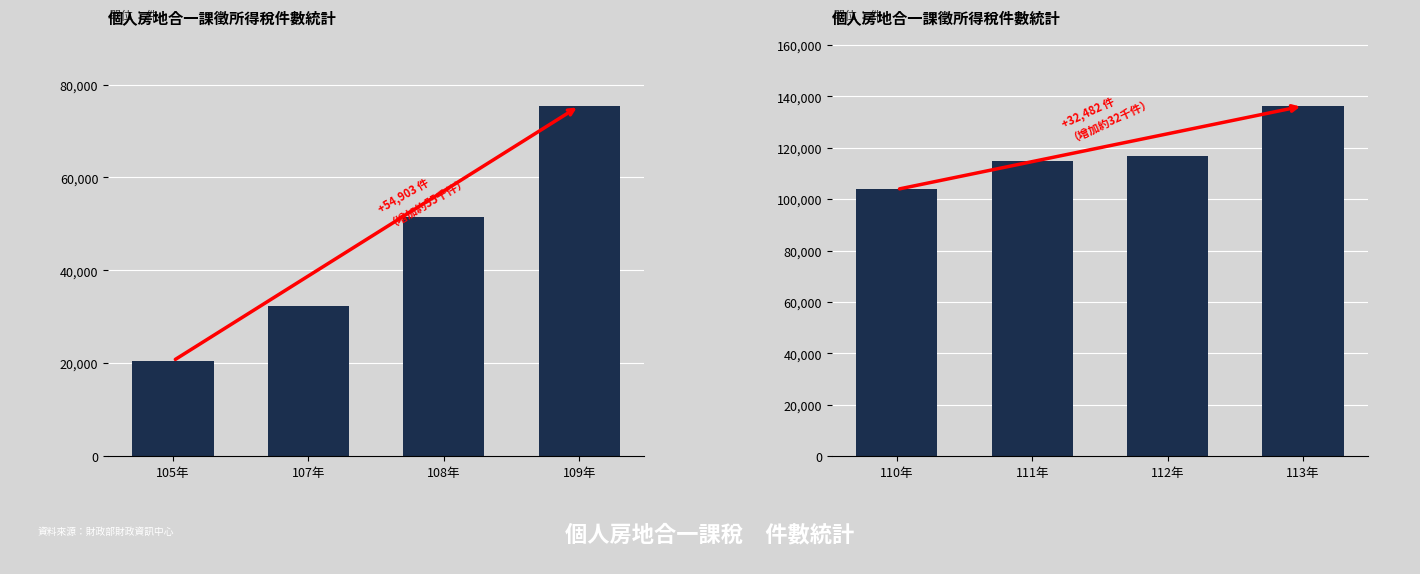

What is the value of the 3rd bar from the left?

116797